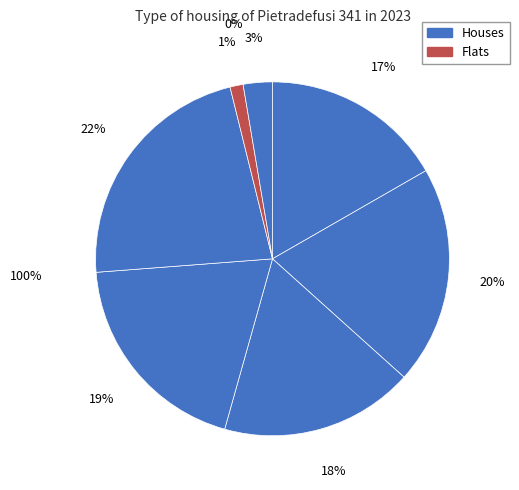

Does any single category account for the majority?

No